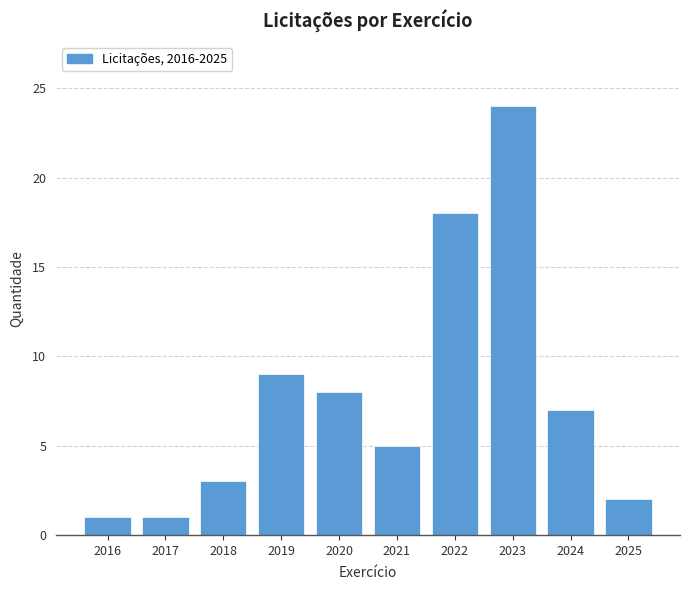

Reading right to left, transcribe all the data shown in this chart.

2025=2	2024=7	2023=24	2022=18	2021=5	2020=8	2019=9	2018=3	2017=1	2016=1